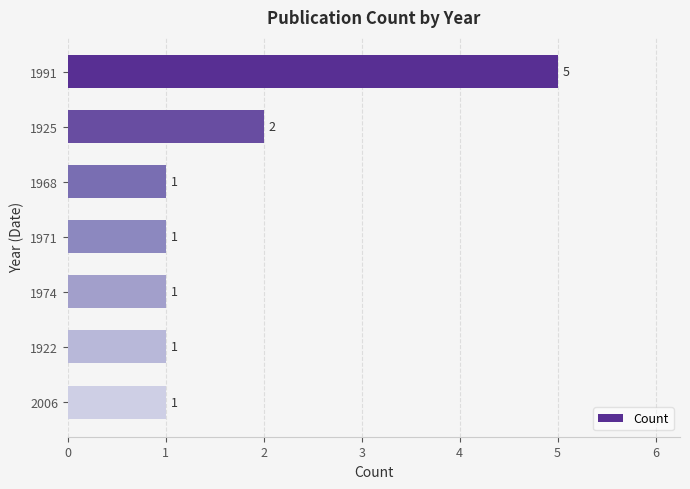

What is the greatest value displayed?

5